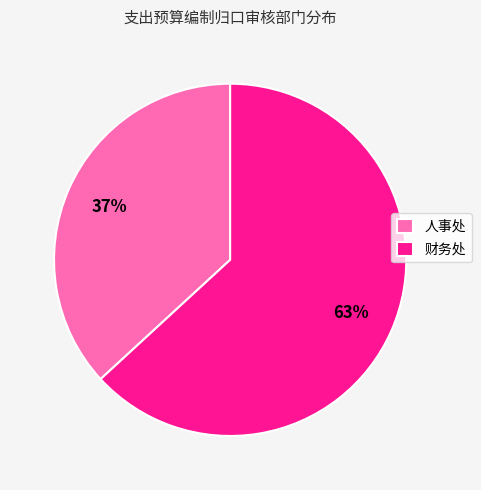

Which has a higher value, 人事处 or 财务处?

财务处